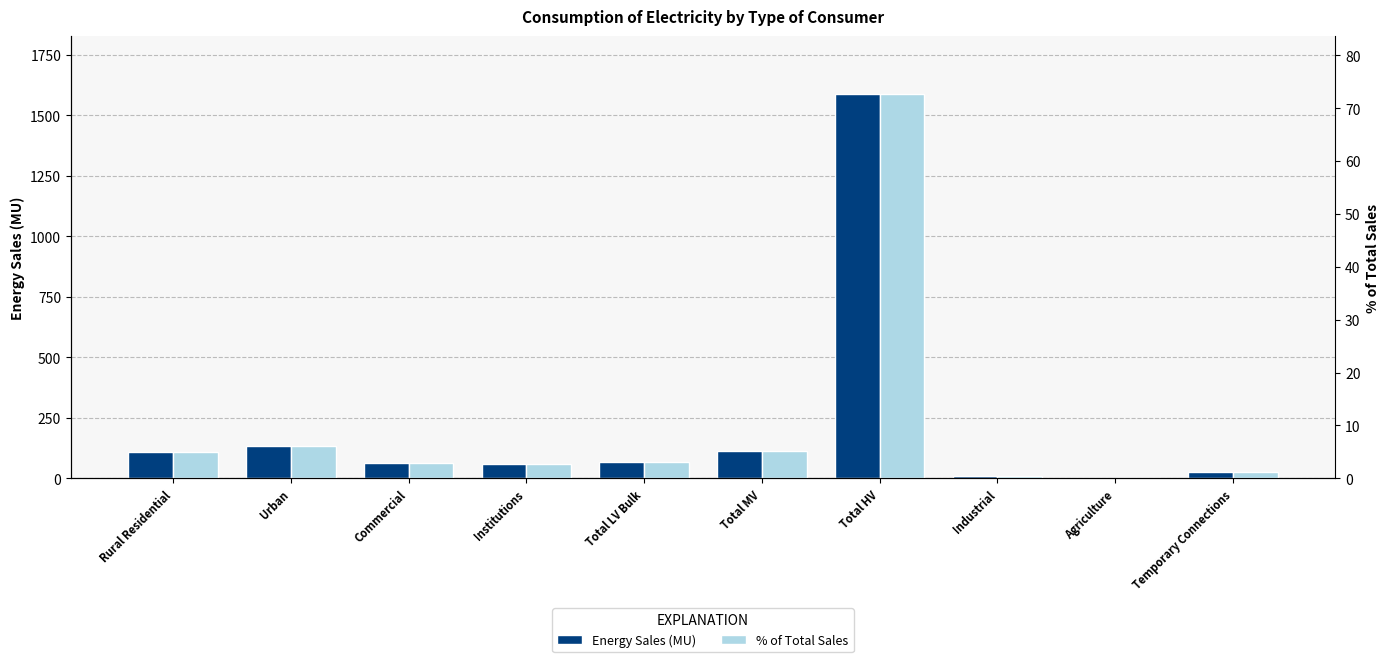

Does the chart contain any negative values?

No